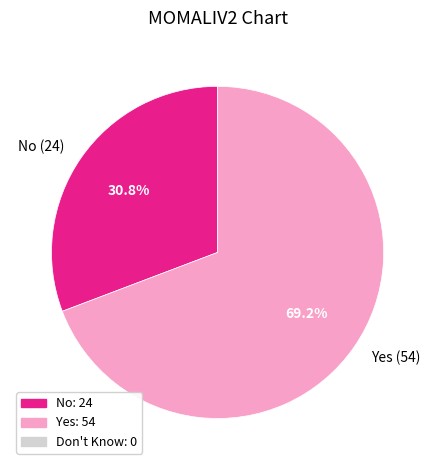

How many segments does this pie chart have?

2